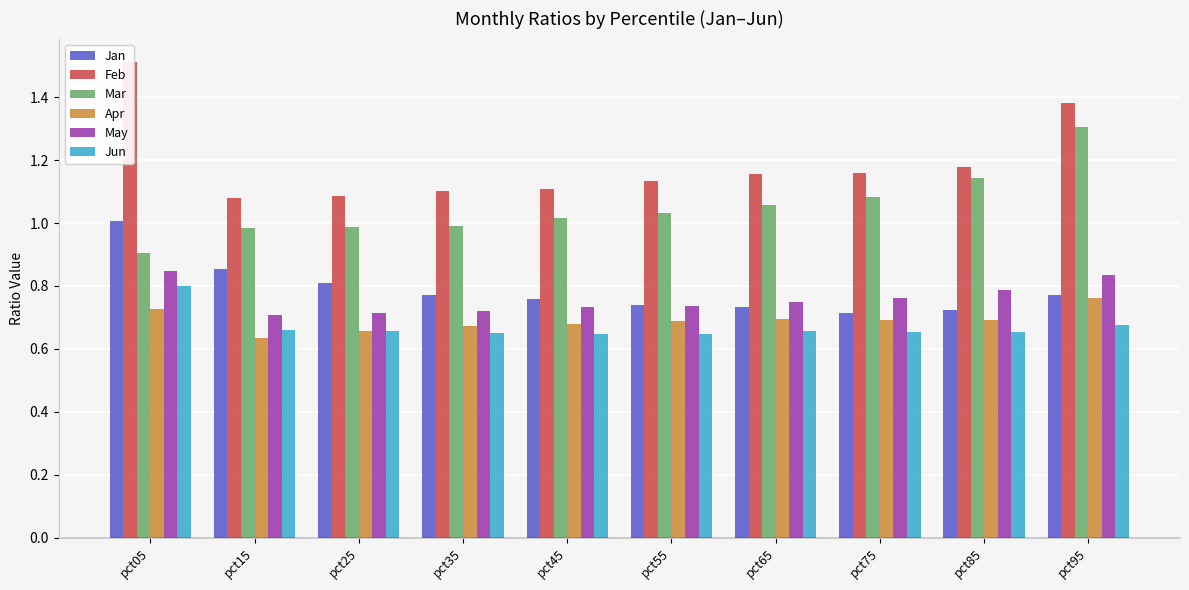

What is the value of the Jan bar at the 4th from the left?

0.8